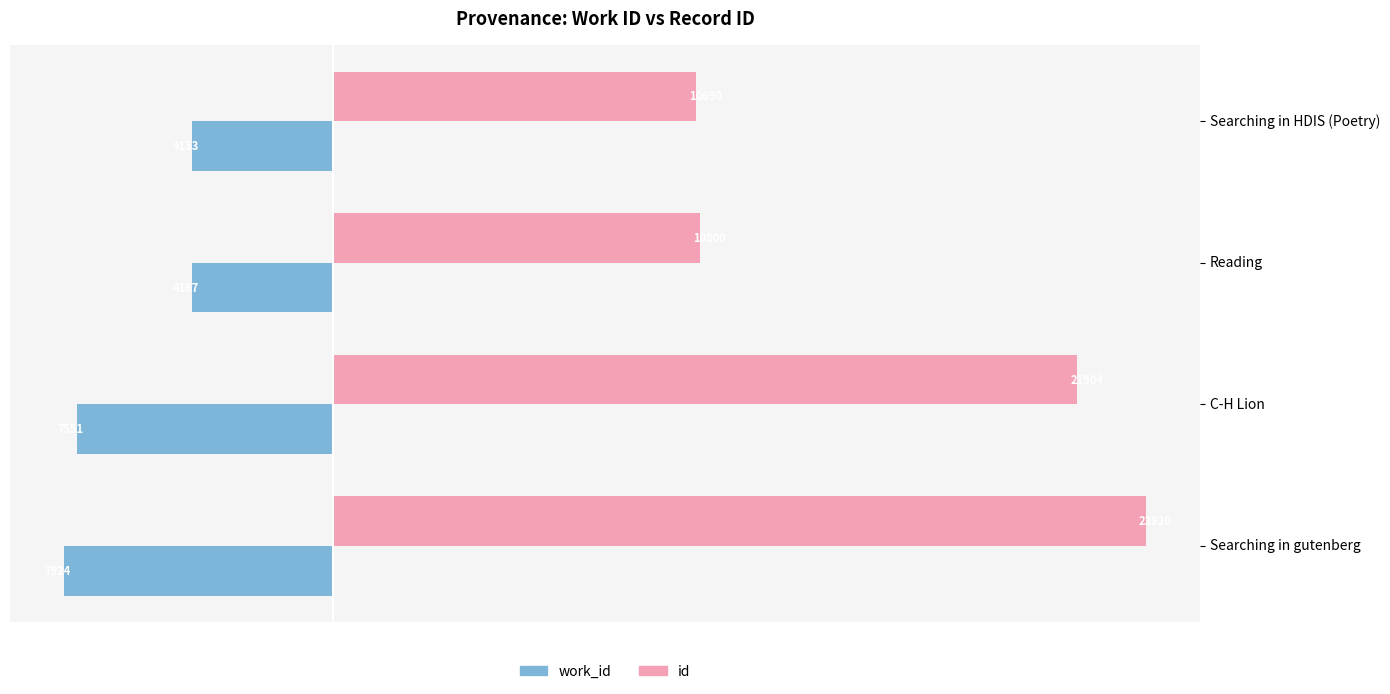

The work_id series shows -5726 at Searching in HDIS (Poetry). True or false?

False